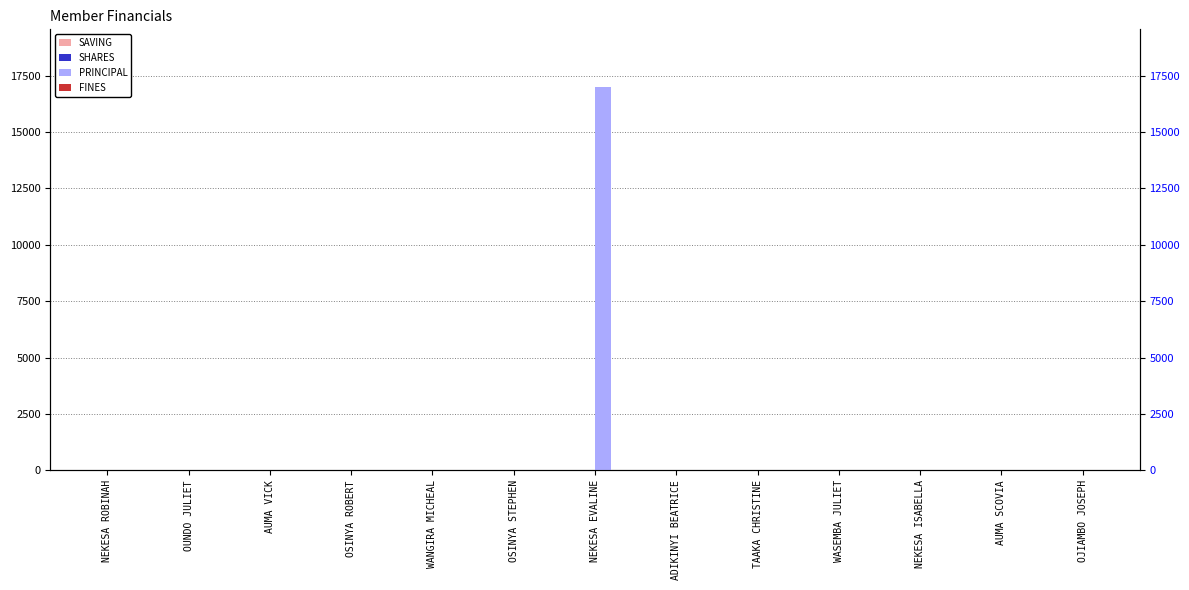

What is the label of the 3rd bar from the right?

NEKESA ISABELLA